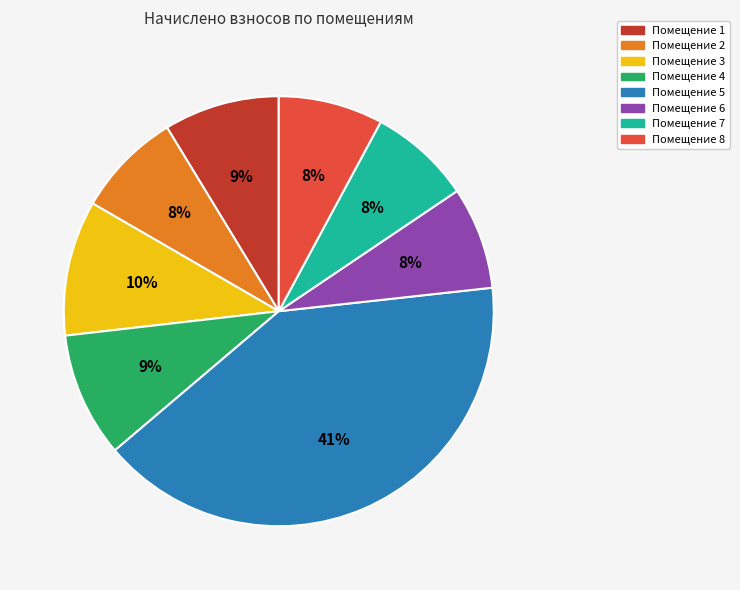

Does any single category account for the majority?

No